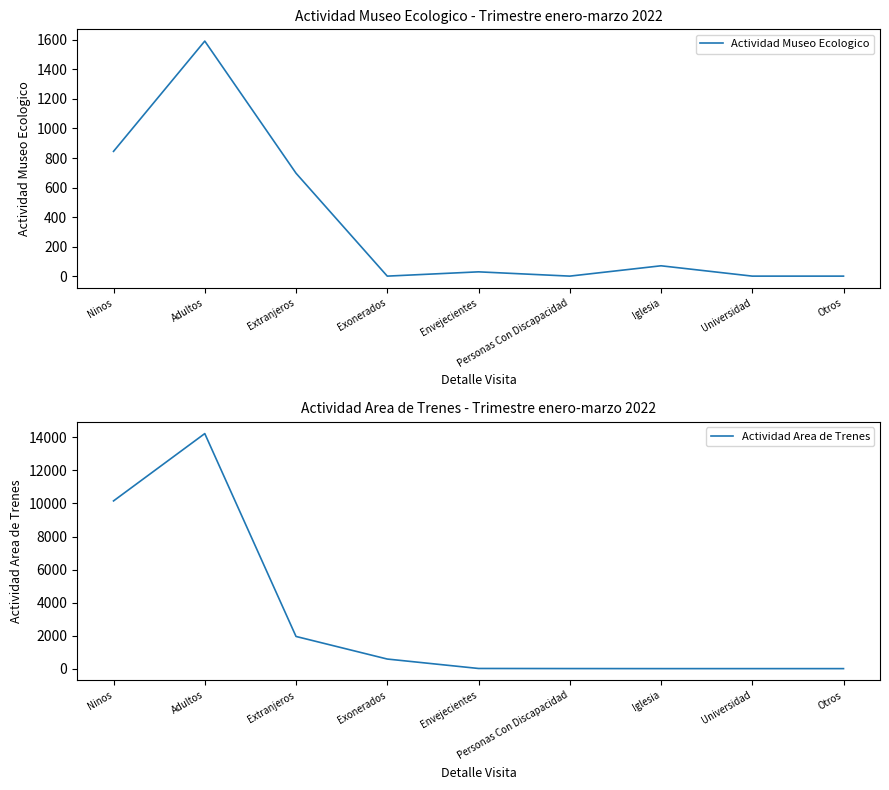

At how many categories does at least one series exceed 10157?

1